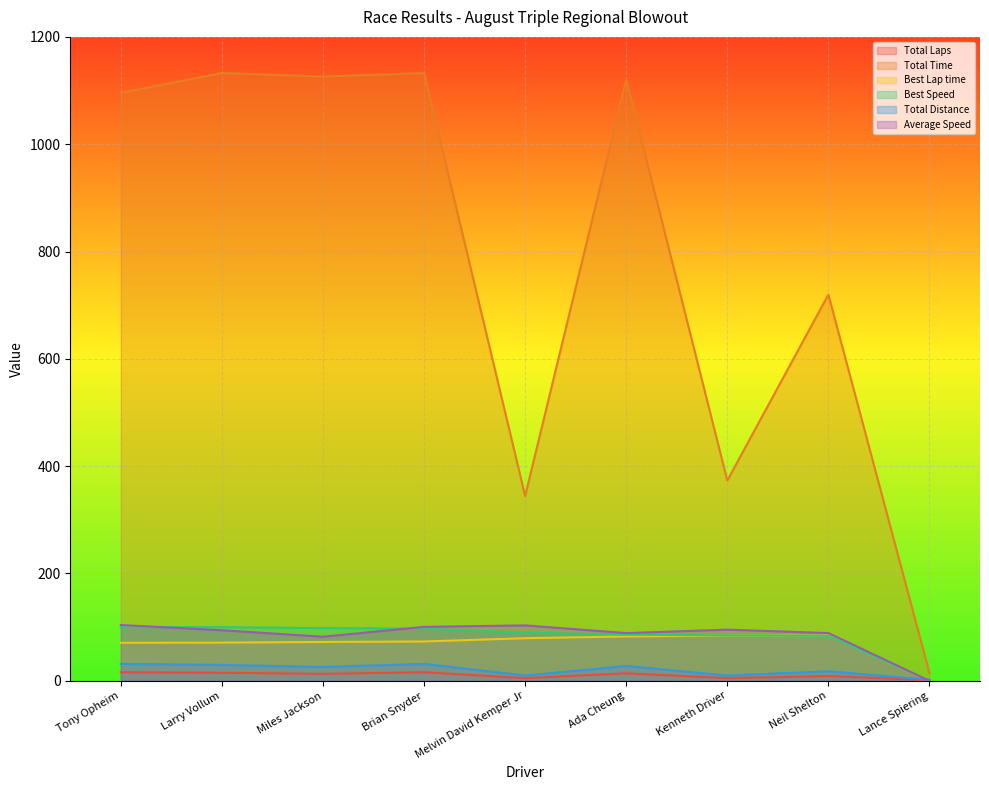

Which series has the widest spread of values?

Total Time